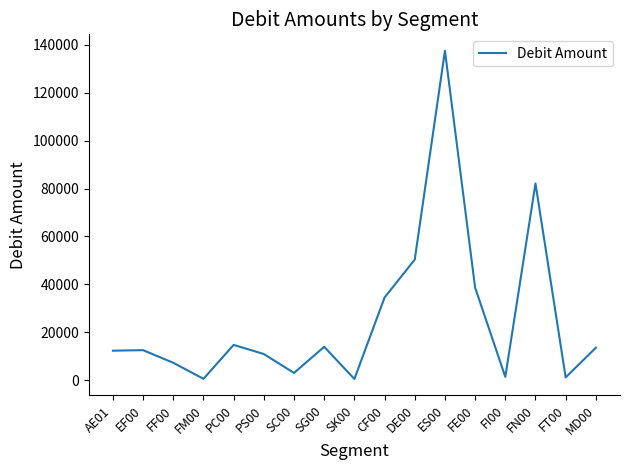

Which has a higher value, PC00 or FM00?

PC00